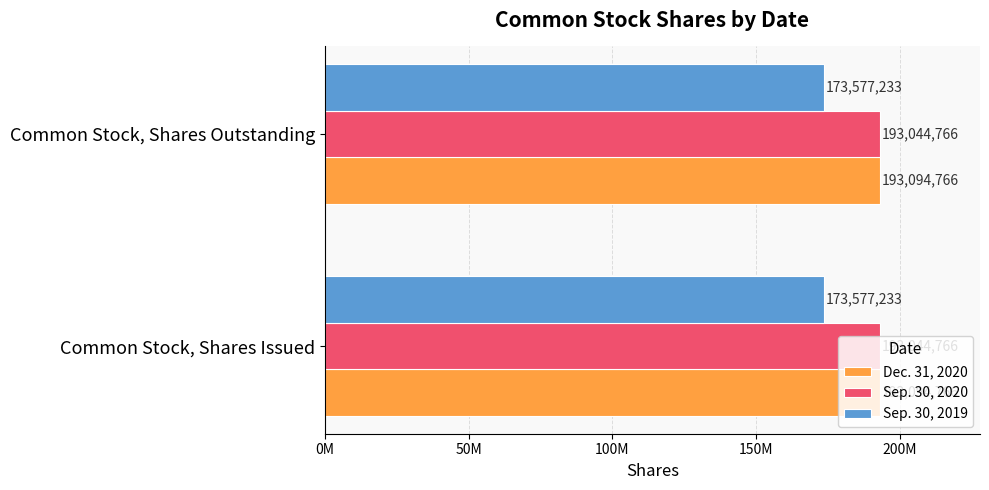

What value does the Dec. 31, 2020 series have at Common Stock, Shares Issued?

193094766